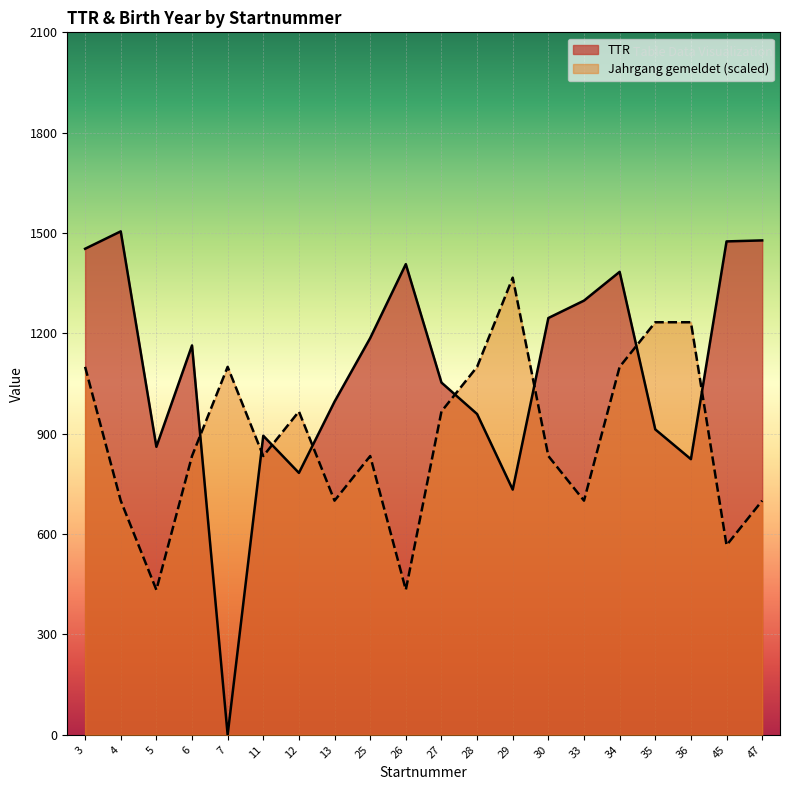

What is the sum of all Jahrgang gemeldet values?

17733.3